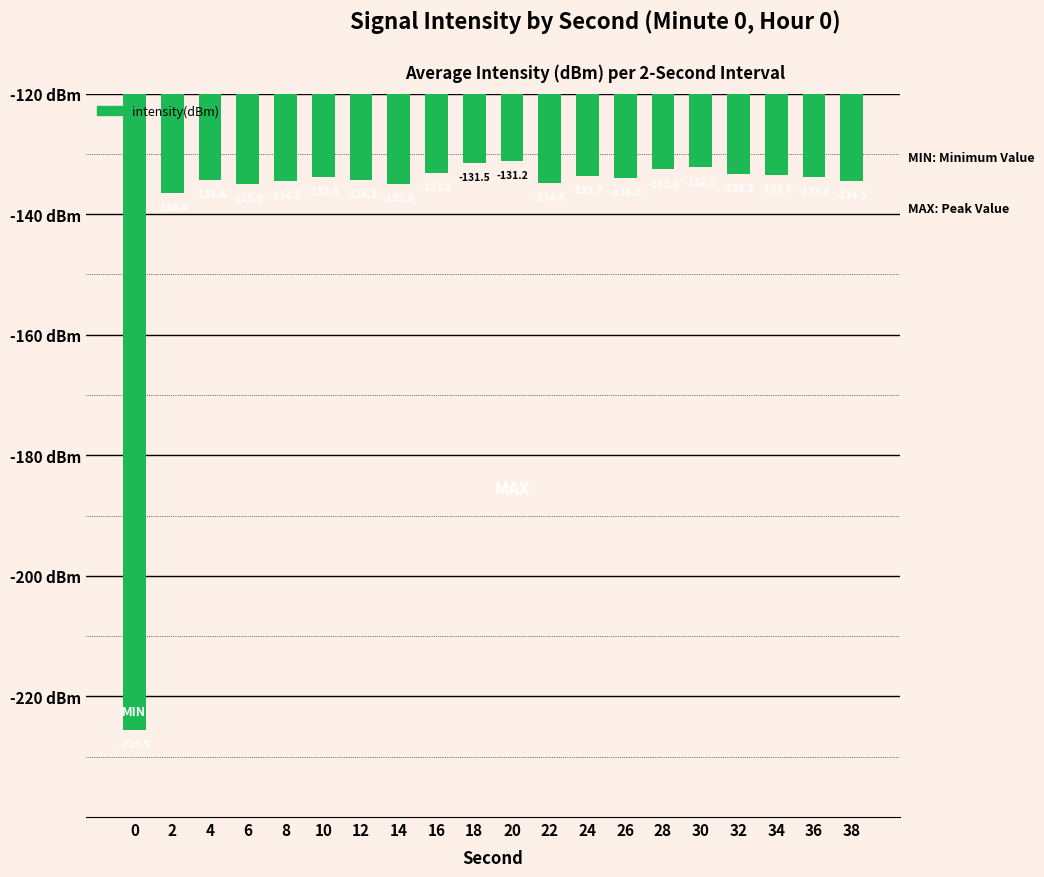

What is the value of the 11th bar from the left?

-131.2